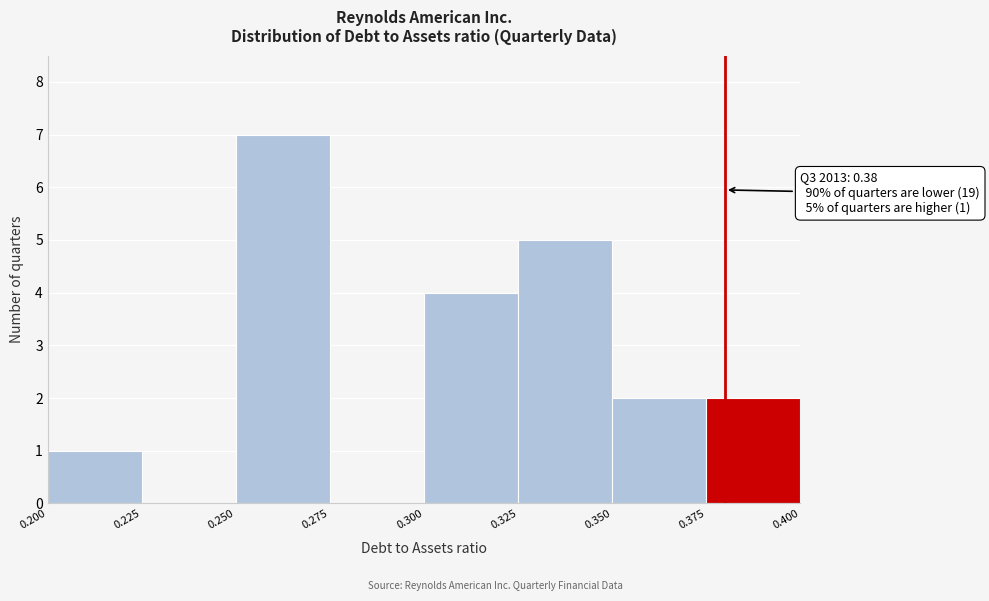

Over which range of the x-axis is the bar tallest?

0.250 to 0.275